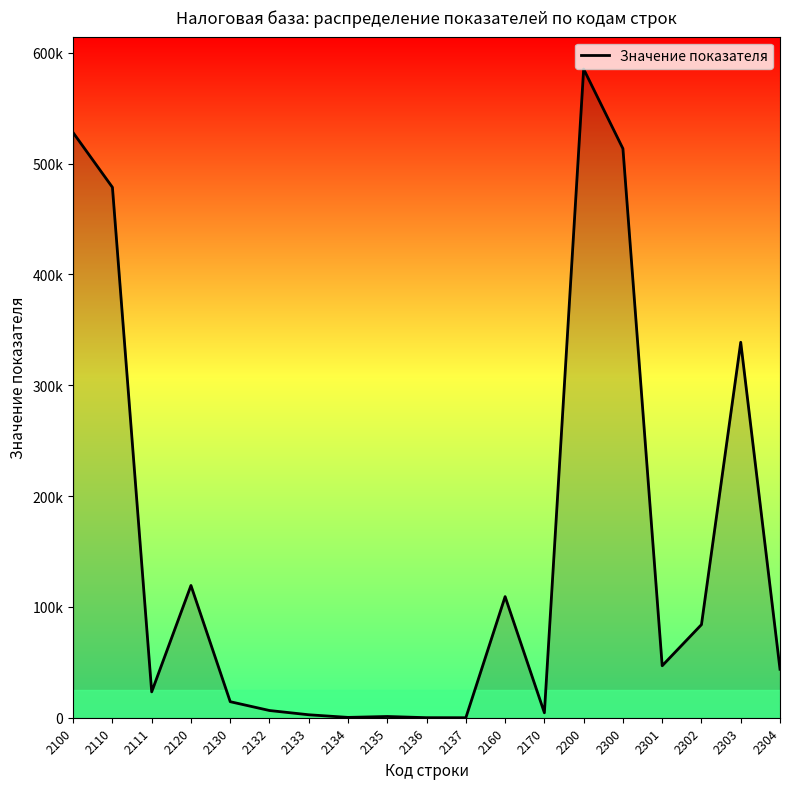

Is this an area chart (filled region under the line)?

Yes